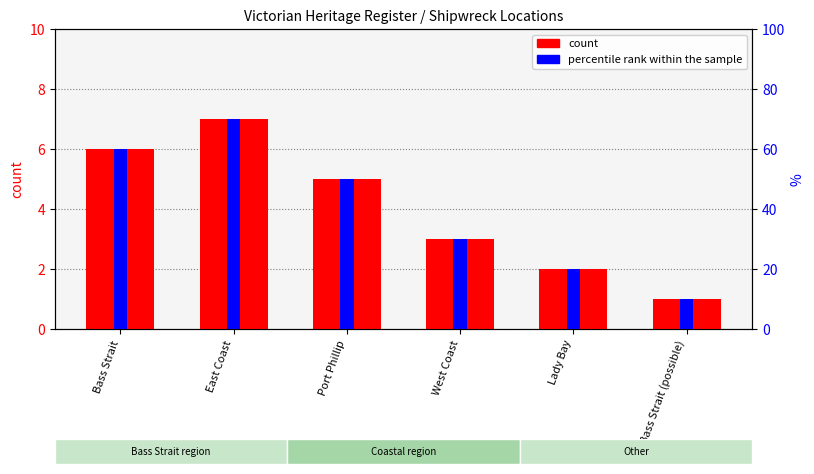

Reading left to right, what are all the values shown in this chart?

count: 6	7	5	3	2	1
percentile rank within the sample: 60	70	50	30	20	10